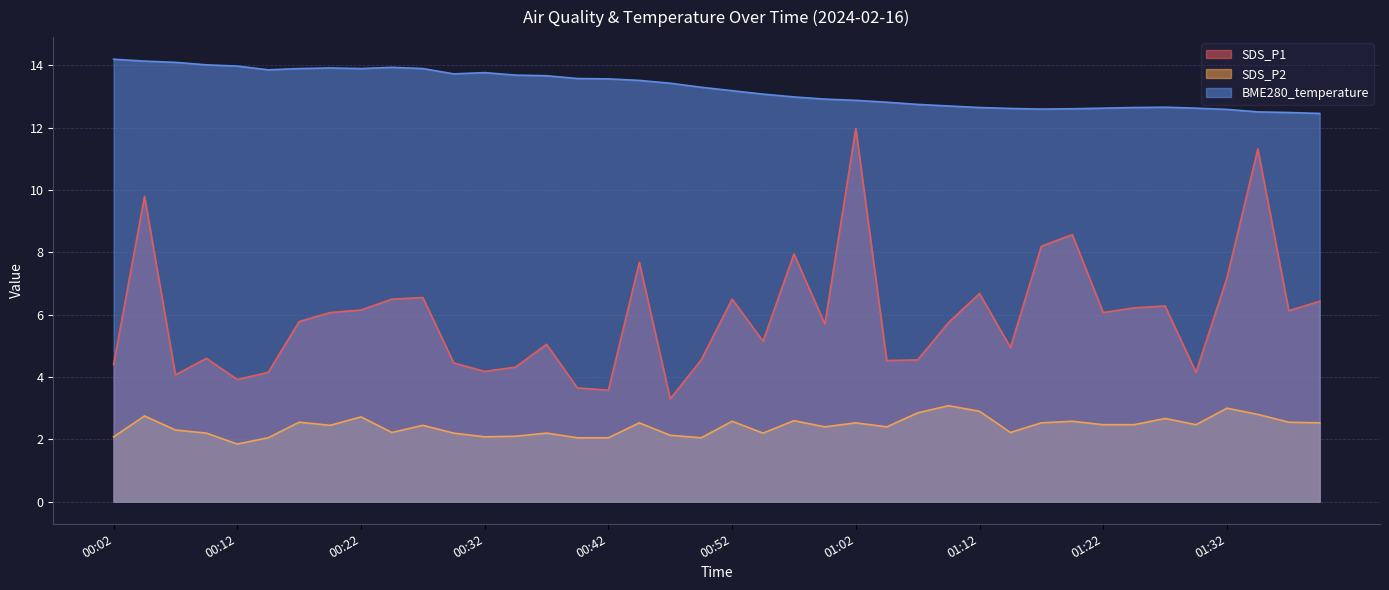

Rank the categories by BME280_temperature value from lowest to highest.

01:40, 01:37, 01:35, 01:32, 01:17, 01:20, 01:15, 01:22, 01:30, 01:12, 01:25, 01:27, 01:10, 01:07, 01:05, 01:02, 01:00, 00:57, 00:55, 00:52, 00:50, 00:47, 00:45, 00:42, 00:39, 00:37, 00:34, 00:29, 00:32, 00:14, 00:17, 00:22, 00:27, 00:19, 00:24, 00:12, 00:09, 00:07, 00:04, 00:02